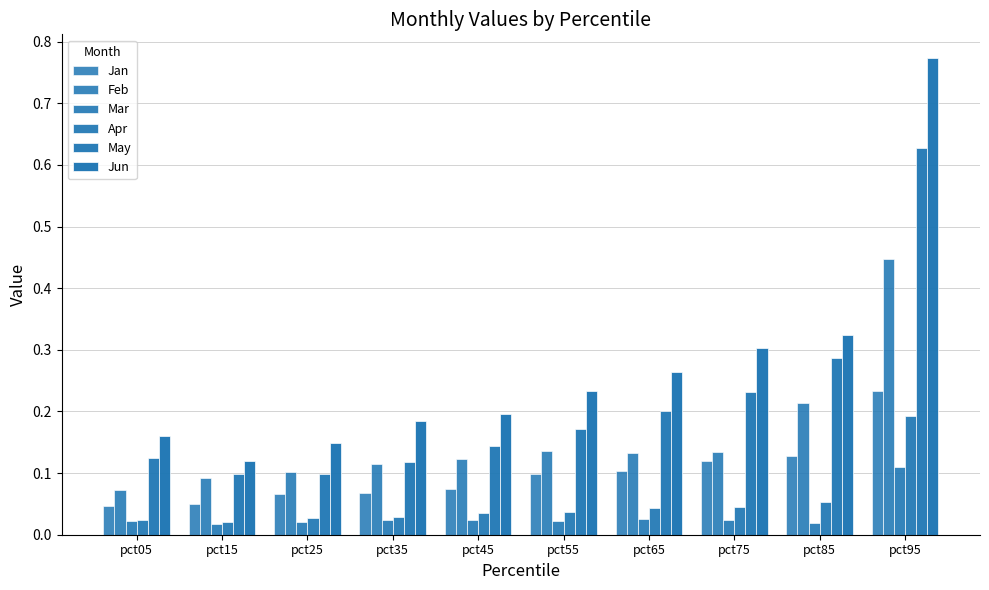

How many bars are there in total?

60